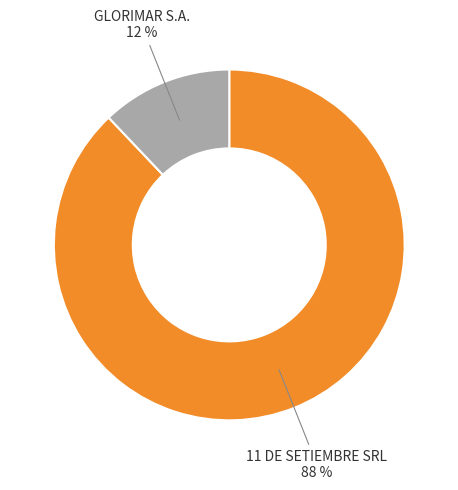

To the nearest percent, what is the average slice percentage?

50%